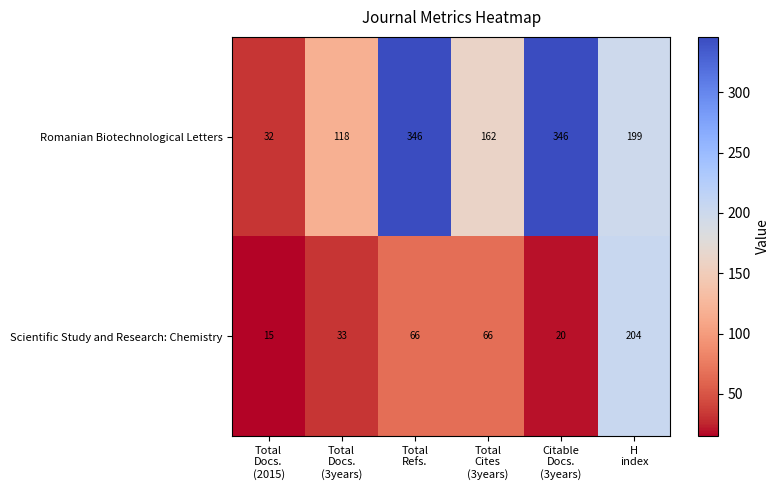

What is the greatest value displayed?

346